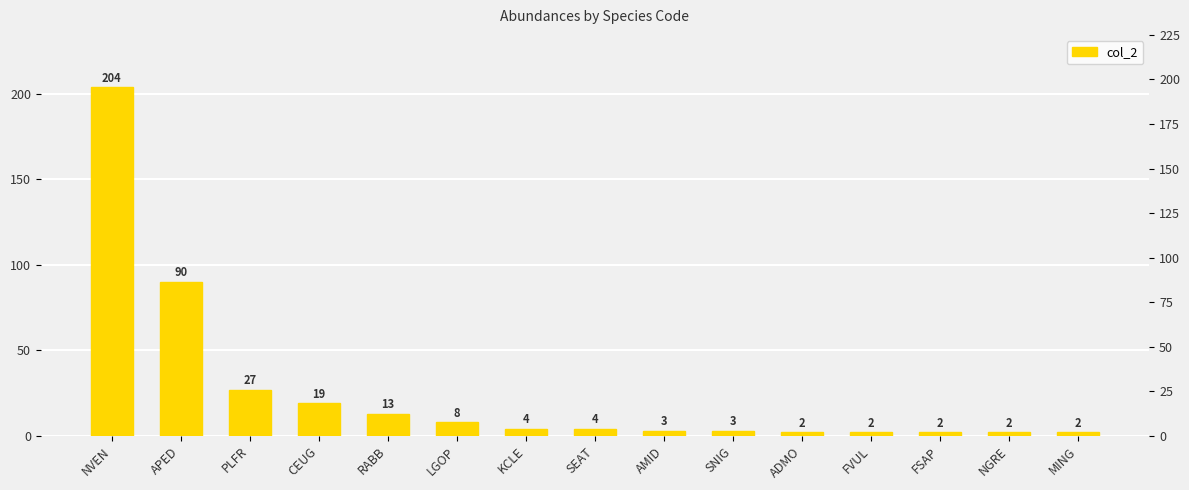

Is it true that the value at FSAP is 2?

True